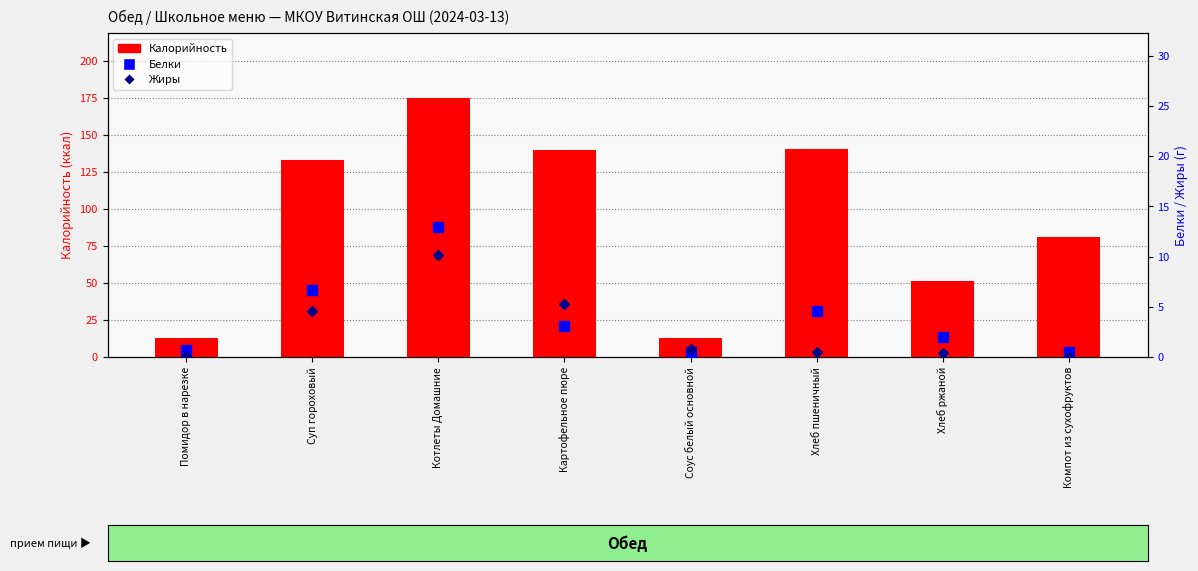

Rank the categories by Жиры value from highest to lowest.

Котлеты Домашние, Картофельное пюре, Суп гороховый, Соус белый основной, Хлеб пшеничный, Хлеб ржаной, Помидор в нарезке, Компот из сухофруктов